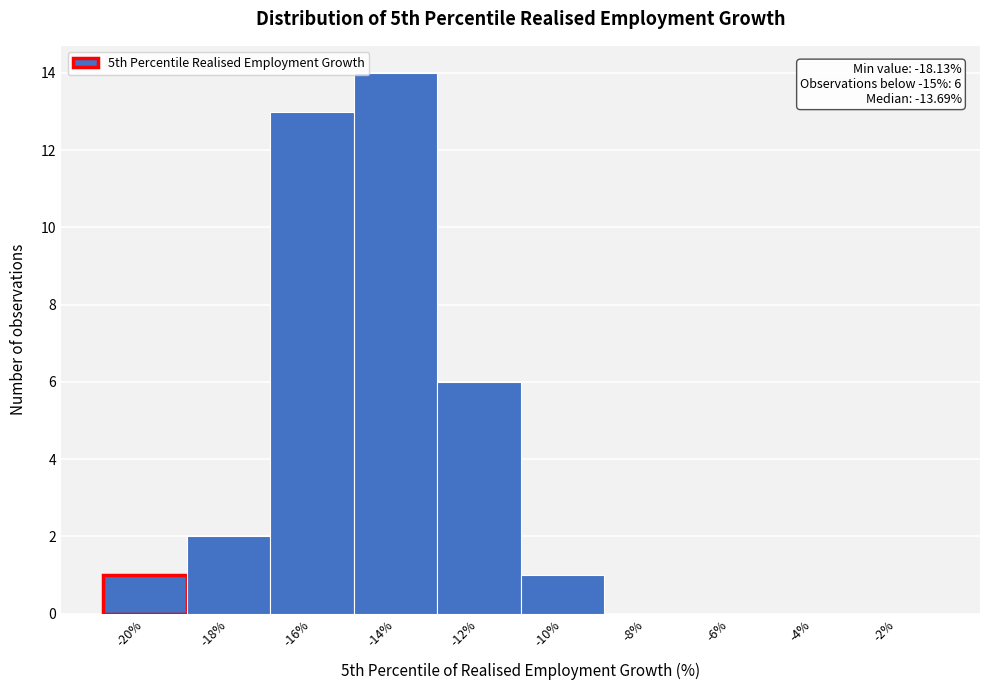

Reading right to left, extract all data points from this chart.

-2%=0	-4%=0	-6%=0	-8%=0	-10%=1	-12%=6	-14%=14	-16%=13	-18%=2	-20%=1